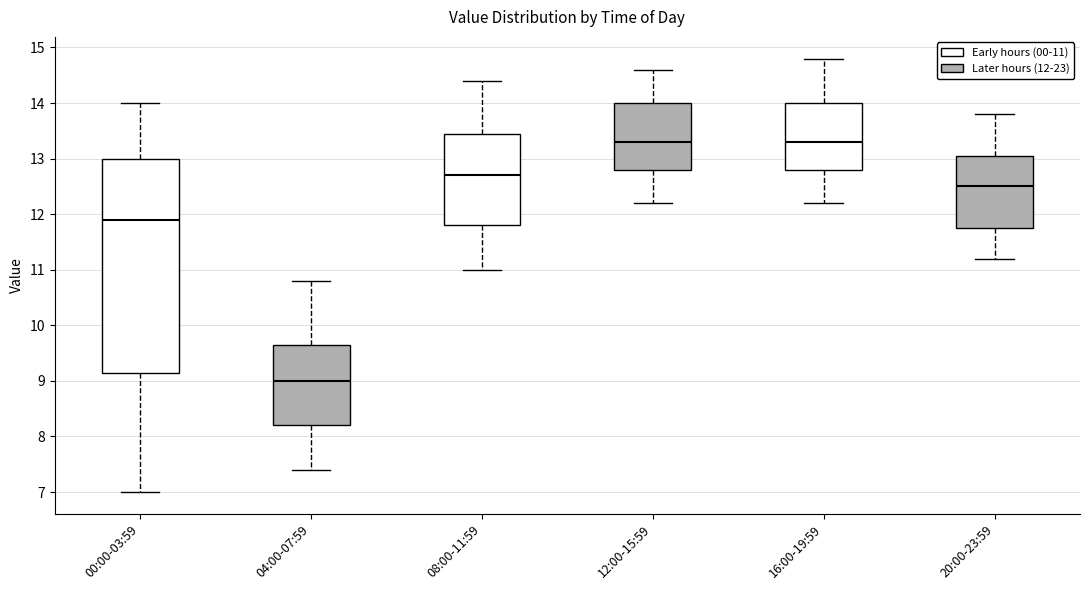

Reading left to right, read every box against the y-axis: the position of its median line, the range the box covers, and the ends of its whiskers. The values are not printed on the chart, so give them approximately, as read against the axis.

00:00-03:59: median 11.9, box 9.2 to 13.0, whiskers 7.0 to 14.0
04:00-07:59: median 9.0, box 8.2 to 9.7, whiskers 7.4 to 10.8
08:00-11:59: median 12.7, box 11.8 to 13.5, whiskers 11.0 to 14.4
12:00-15:59: median 13.3, box 12.8 to 14.0, whiskers 12.2 to 14.6
16:00-19:59: median 13.3, box 12.8 to 14.0, whiskers 12.2 to 14.8
20:00-23:59: median 12.5, box 11.8 to 13.1, whiskers 11.2 to 13.8